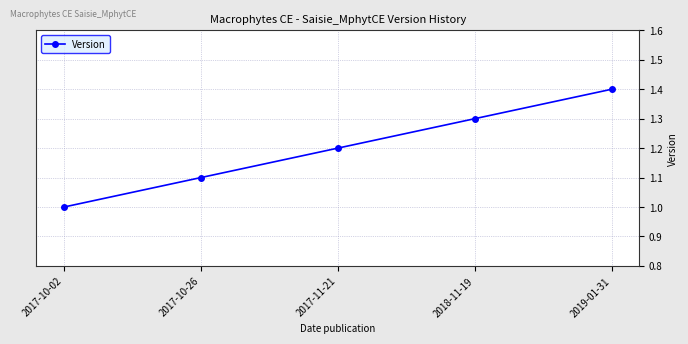

Reading right to left, extract all data points from this chart.

2019-01-31=1.4	2018-11-19=1.3	2017-11-21=1.2	2017-10-26=1.1	2017-10-02=1.0